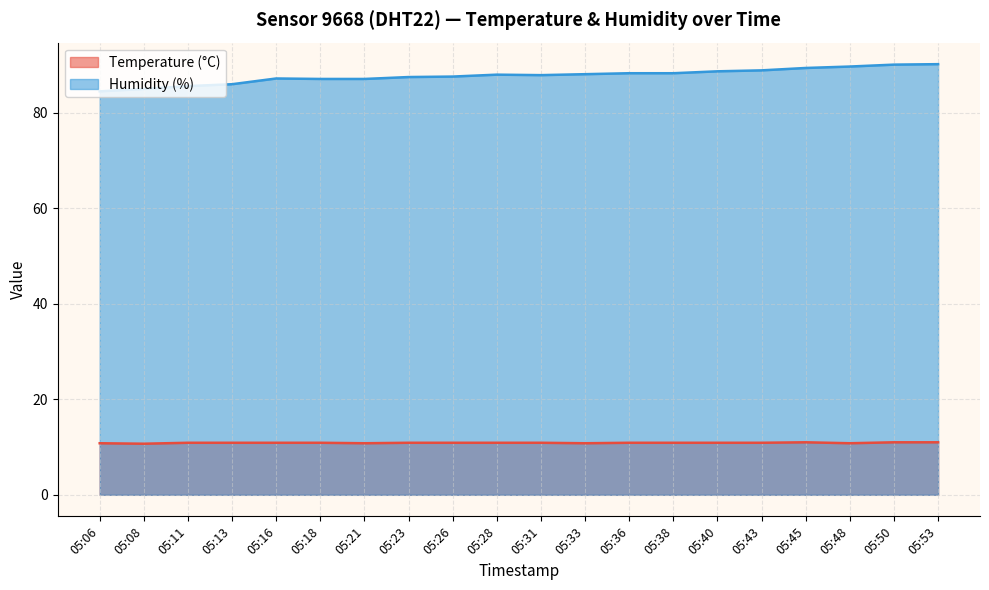

At which label does Humidity (%) reach its minimum?

05:06